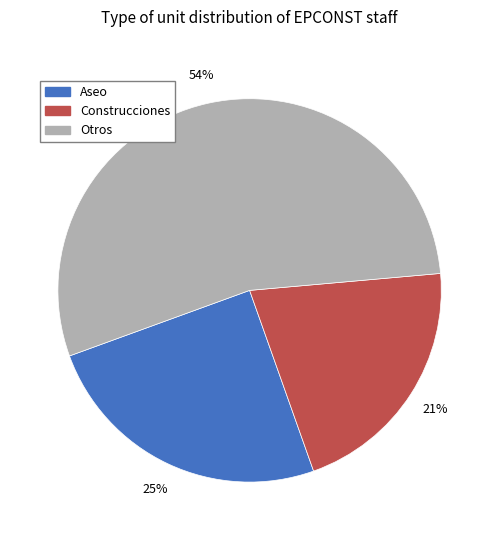

The Construcciones slice represents 21% of the pie. True or false?

True